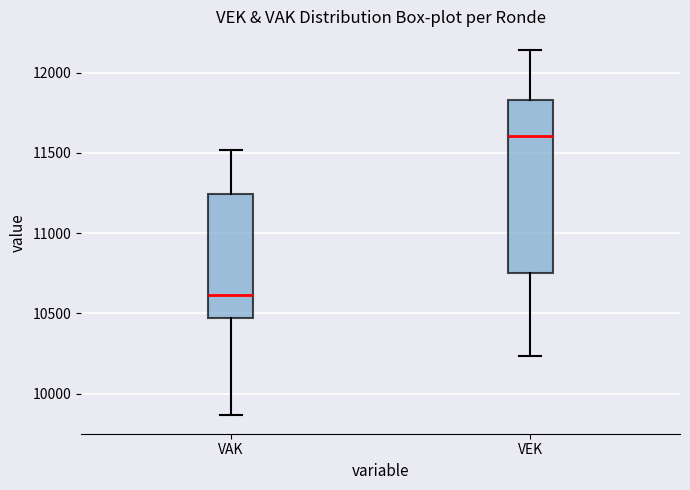

Where is the upper edge of the box for VEK on the y-axis? The values are not printed on the chart, so give them approximately, as read against the axis.

11850